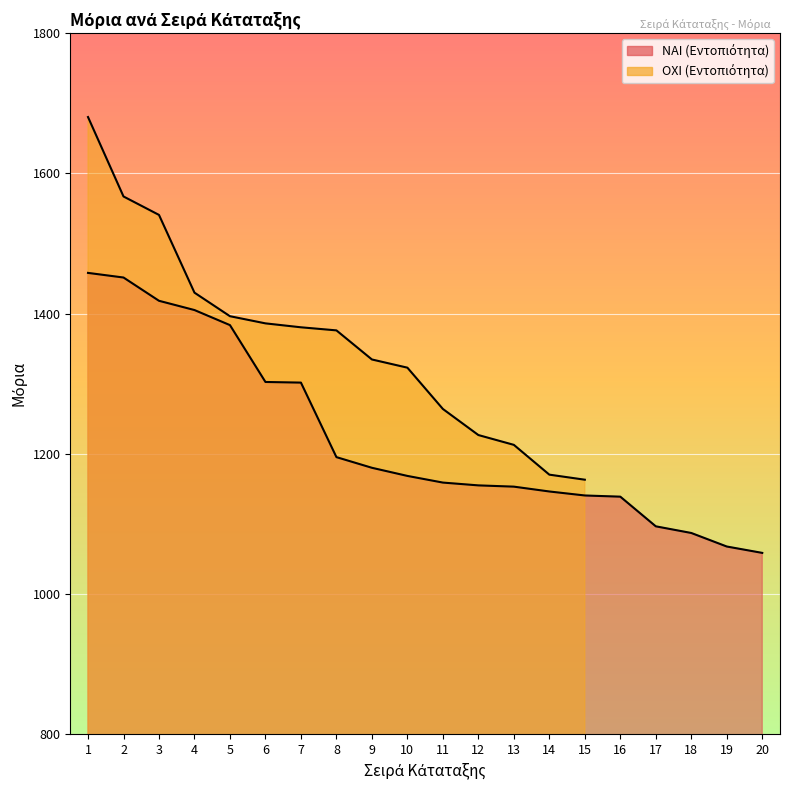

What is the difference between the second highest and minimum values?

392.8